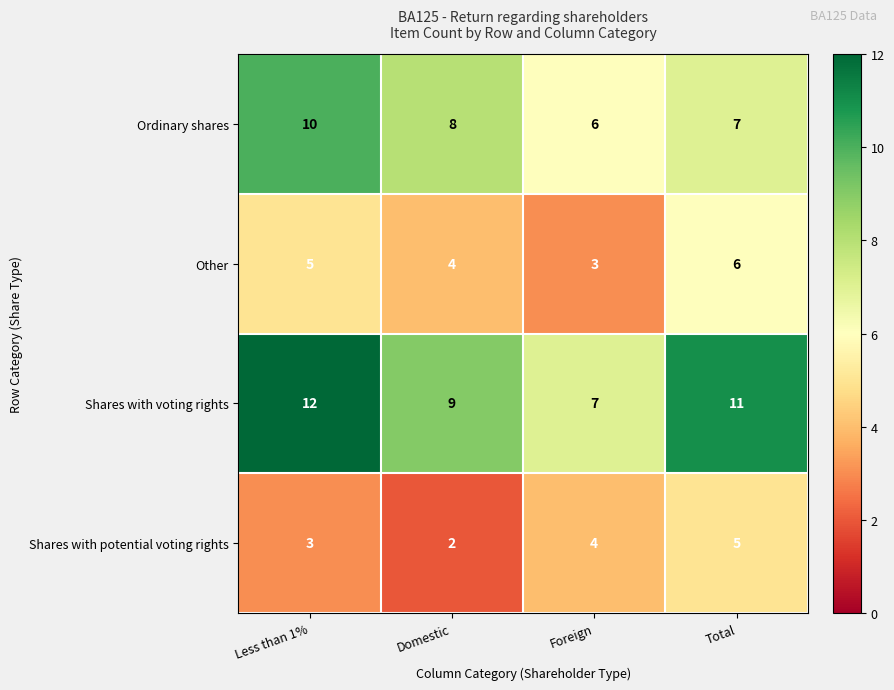

Read the Shares with potential voting rights value at Foreign.

4